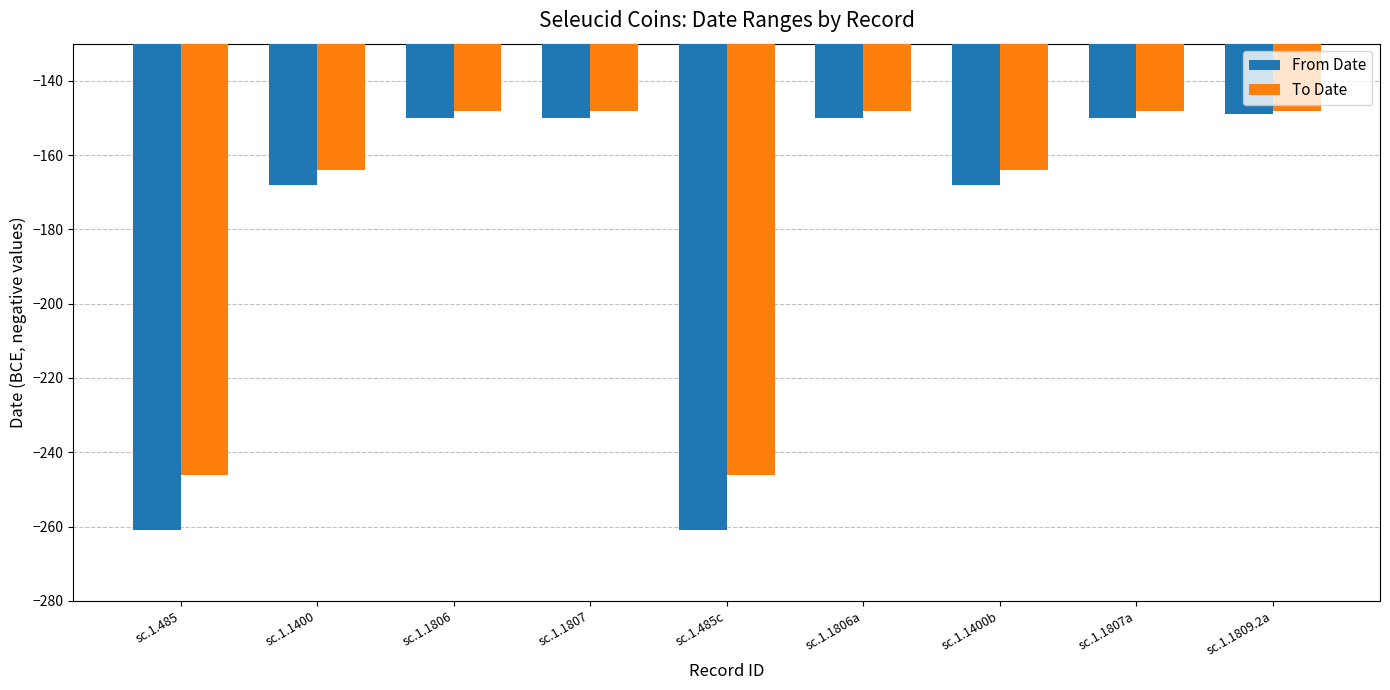

What is the spread (max minus min) of values at sc.1.485?

15